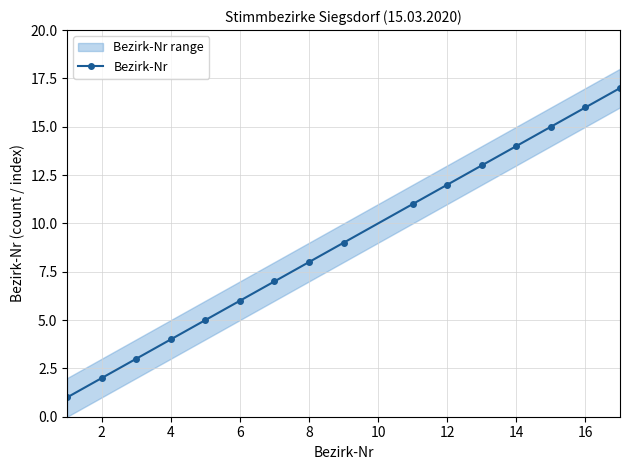

What is the highest value of the Bezirk-Nr series?

17